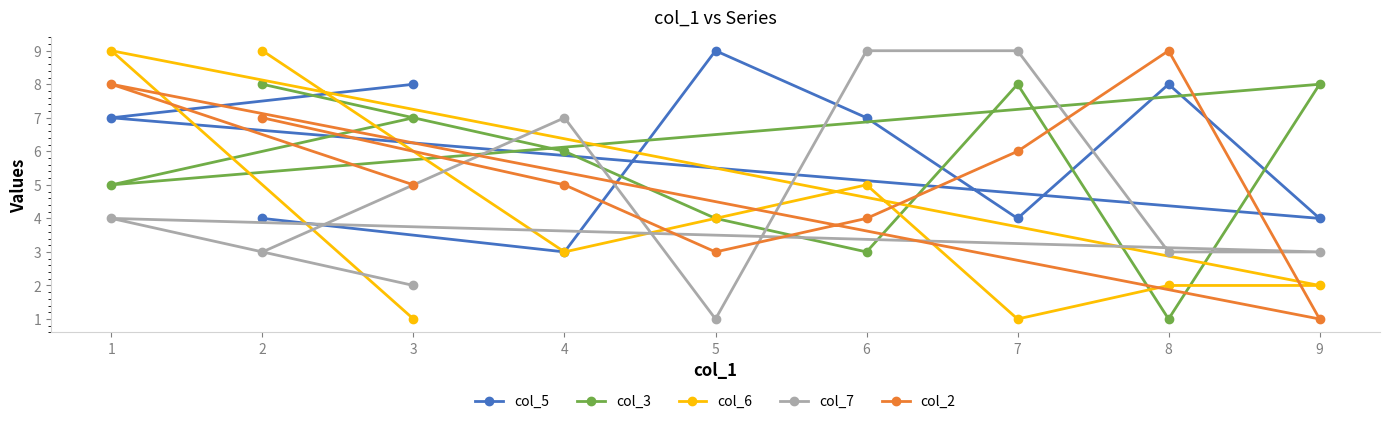

How many lines are shown in the chart?

5